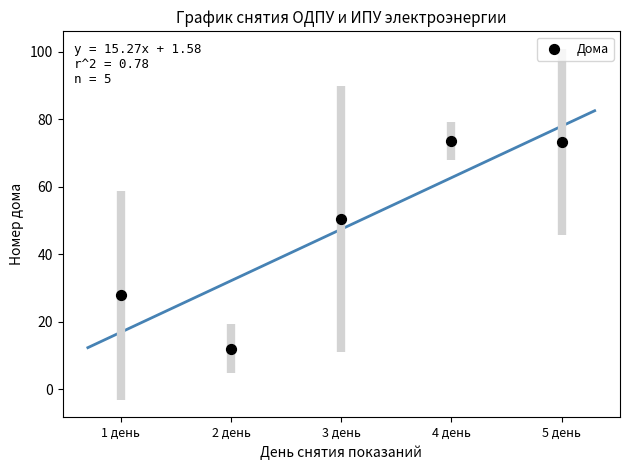

What Y value in the scatter plot is closest to 42?

50.4